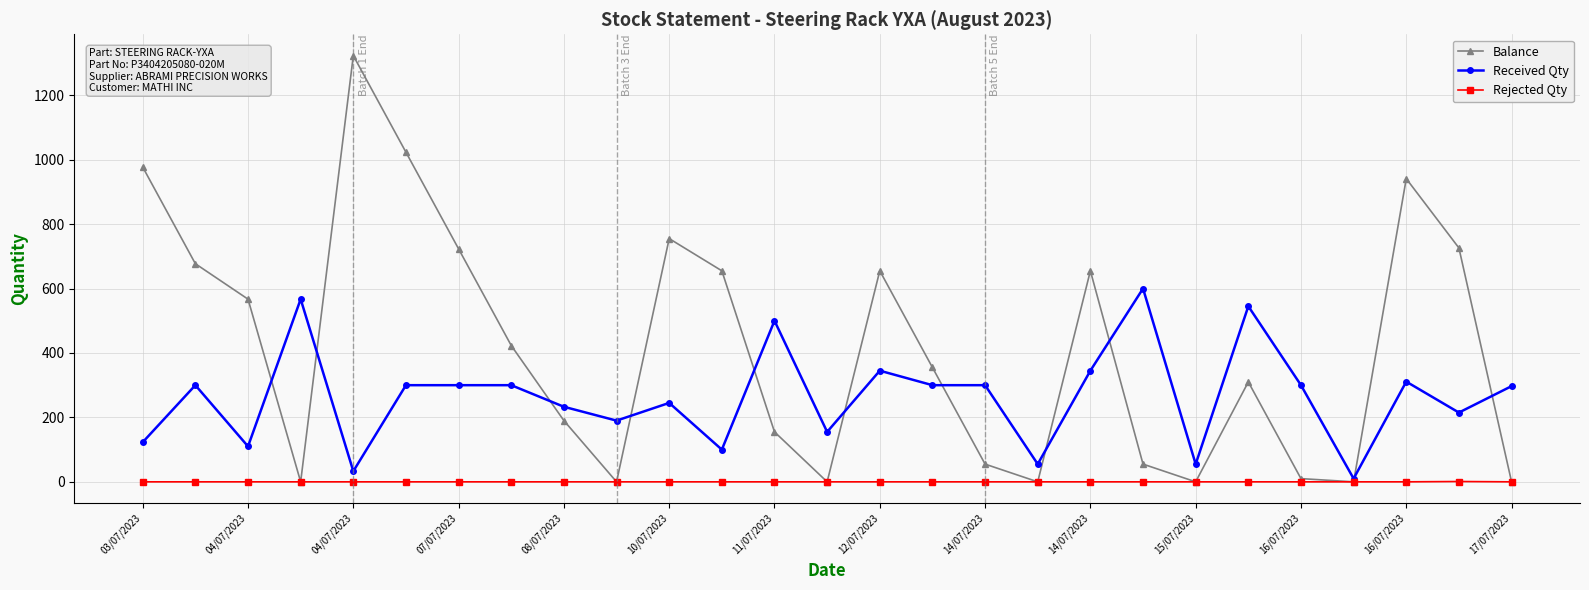

Which series has the largest total across all categories?

Balance